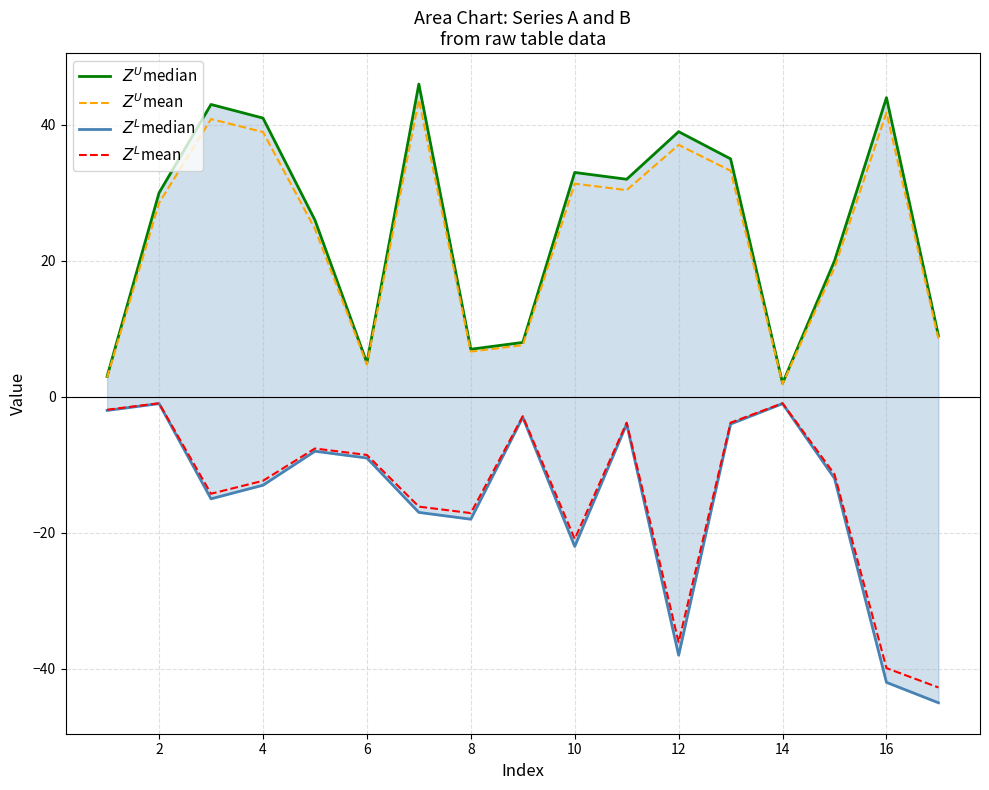

In $Z^L$mean, how many points are lower than both neighbors (excluding endpoints)?

4